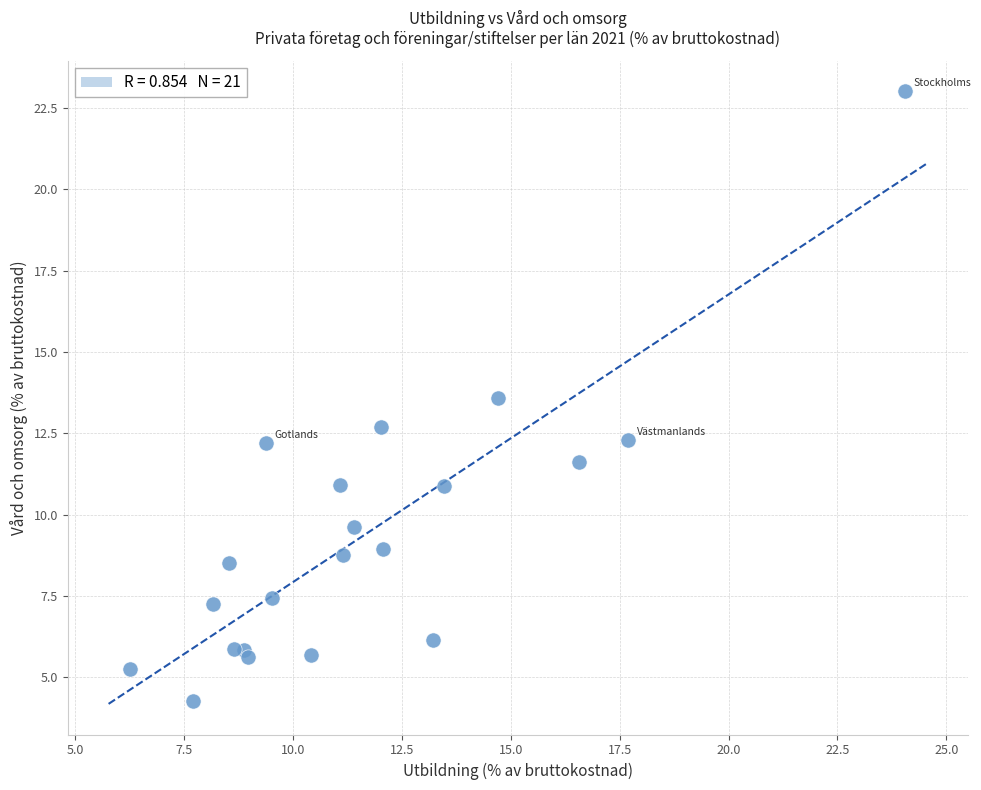

What Y value in the scatter plot is closest to 13?

12.7